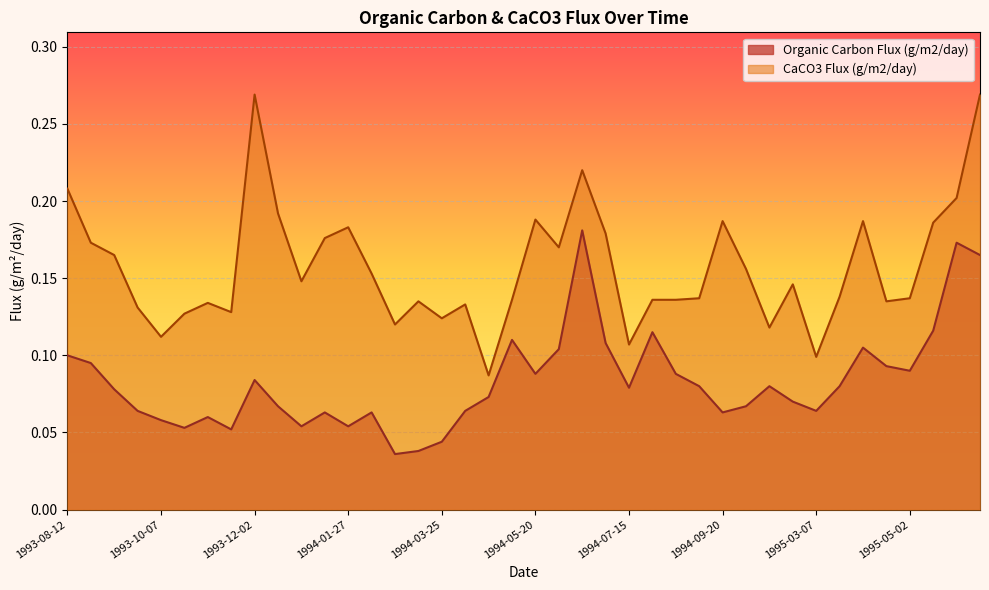

Is the value of Organic Carbon Flux (g/m2/day) at 1994-02-25 greater than the value of CaCO3 Flux (g/m2/day) at 1994-03-25?

No